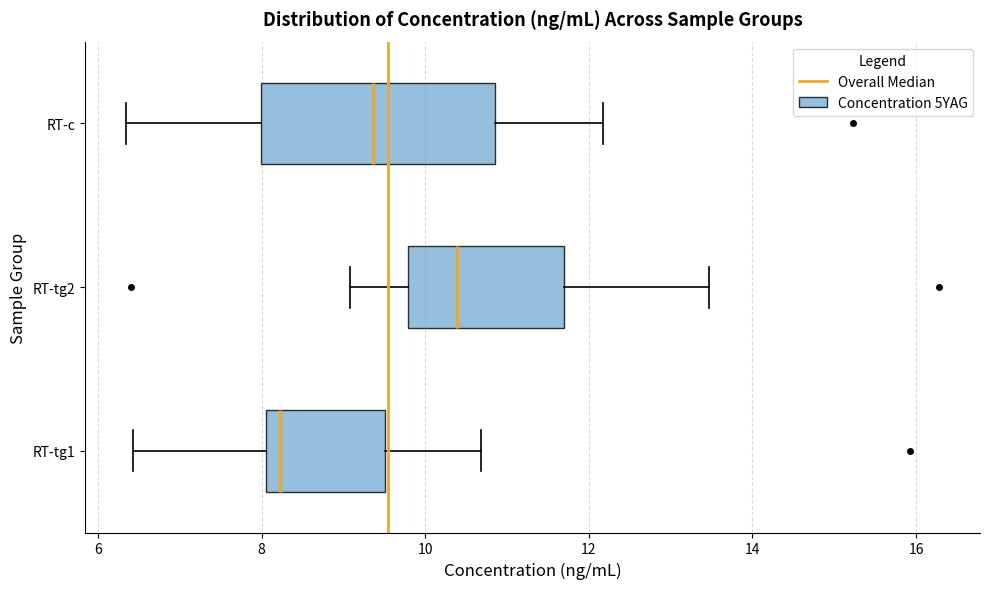

Where is the left edge of the box for RT-tg2 on the x-axis? The values are not printed on the chart, so give them approximately, as read against the axis.

9.8